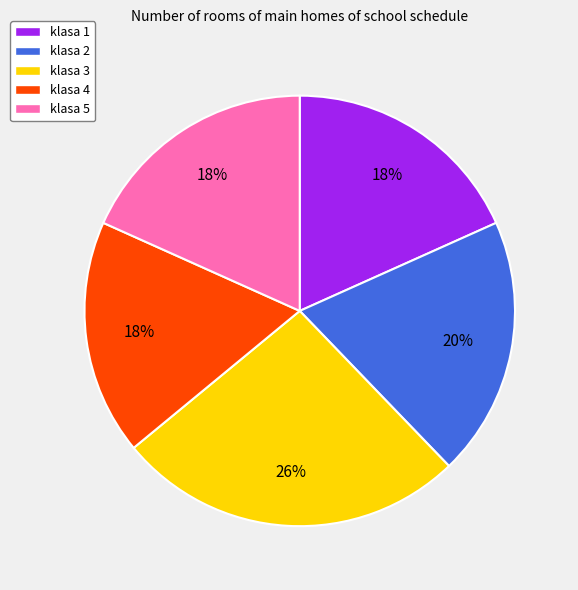

Count the number of slices in the pie.

5